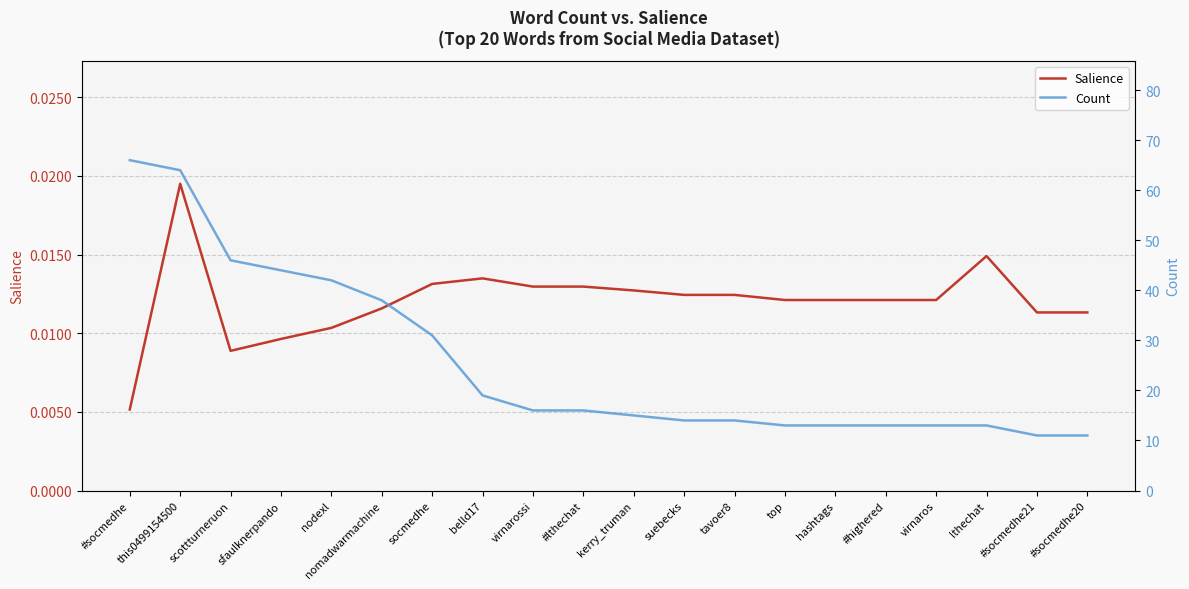

True or false: Salience and Count cross at least once.

False